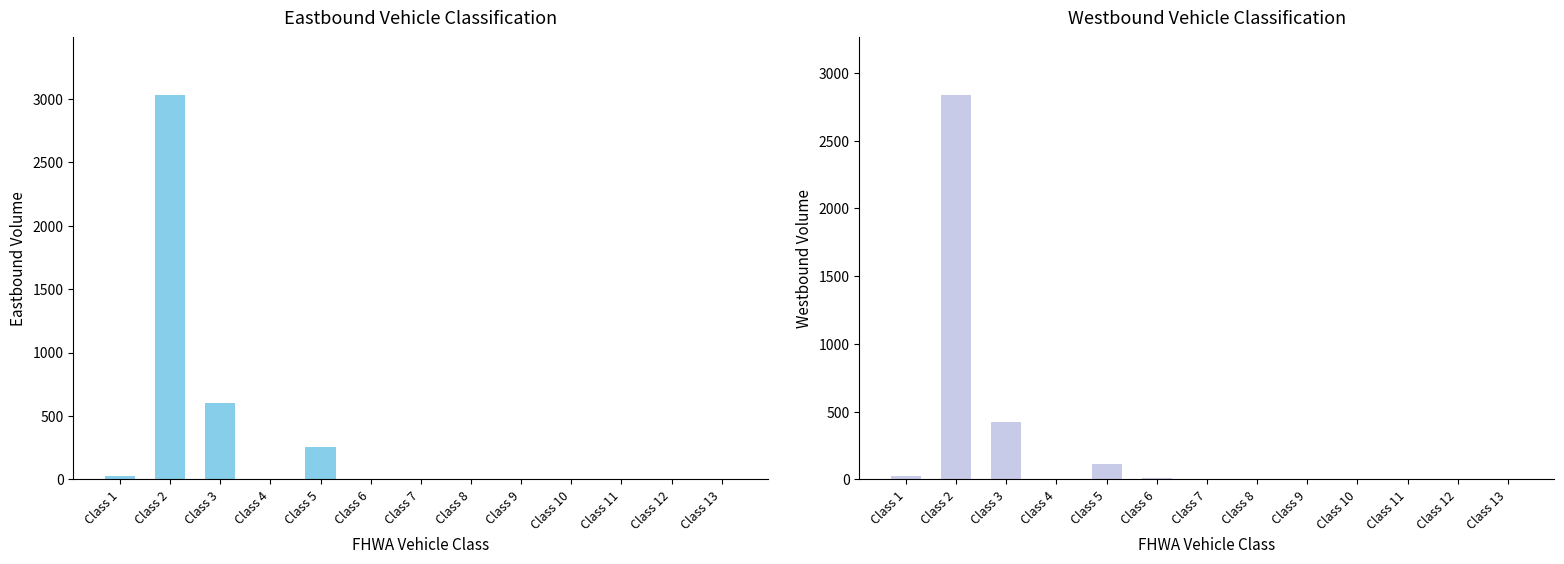

Where does the Westbound series first go above 2?

Class 1